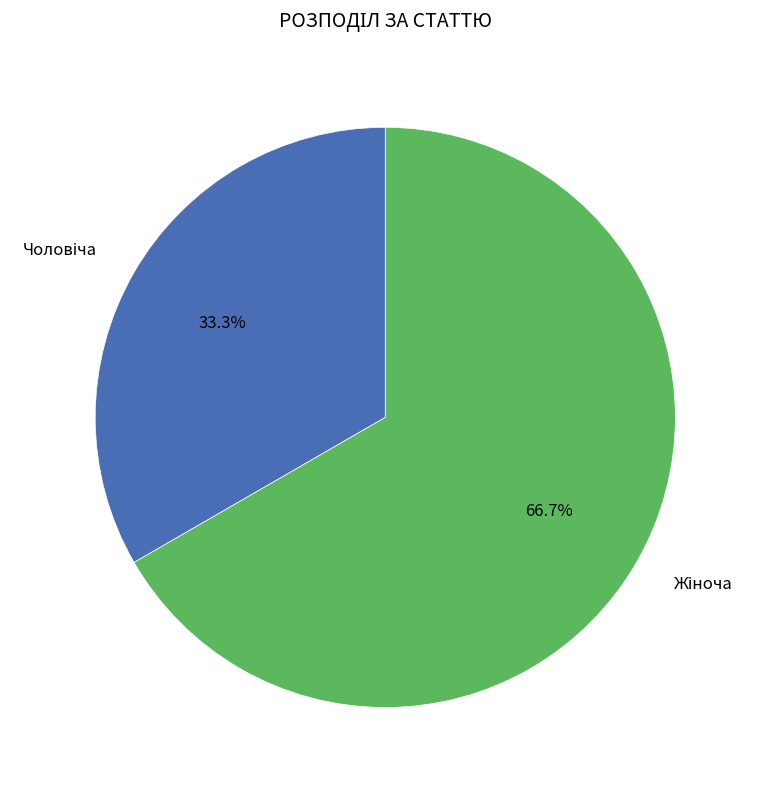

Is there a majority slice in this chart?

Yes